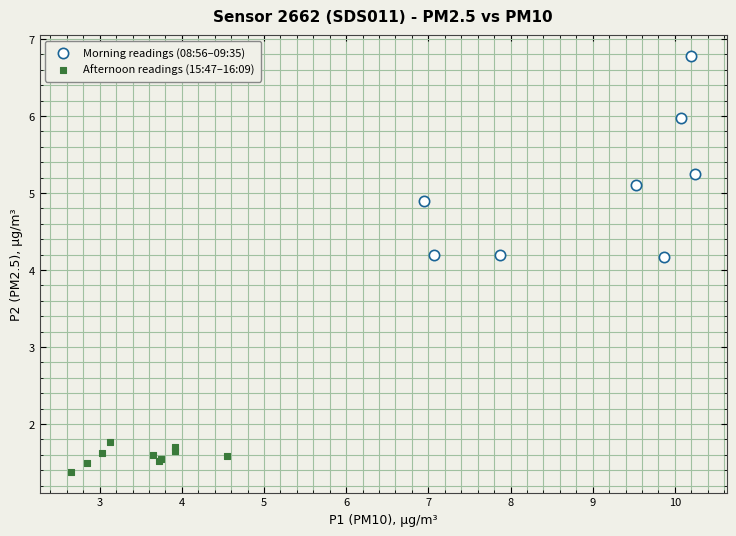

Which series reaches the maximum Y coordinate?

Morning readings (08:56–09:35)